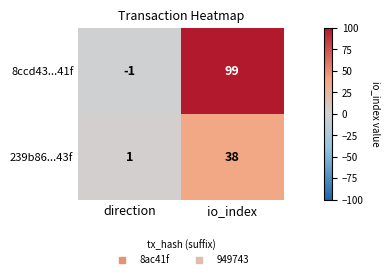

Reading left to right, list all the values displayed in this chart.

8ccd43...41f: direction=-1	io_index=99
239b86...43f: direction=1	io_index=38